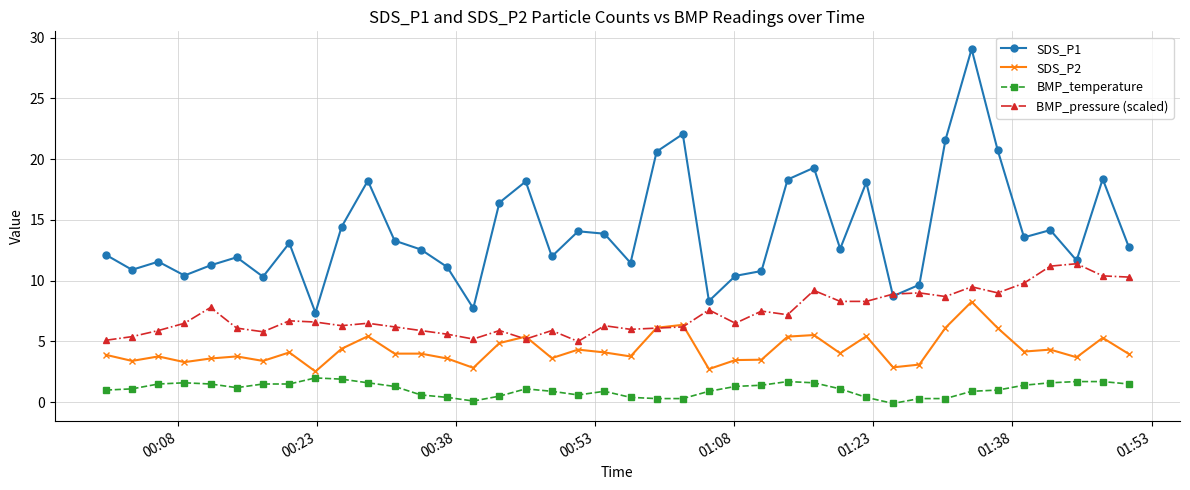

True or false: BMP_pressure (scaled) has more than 2 points higher than both neighbors.

True